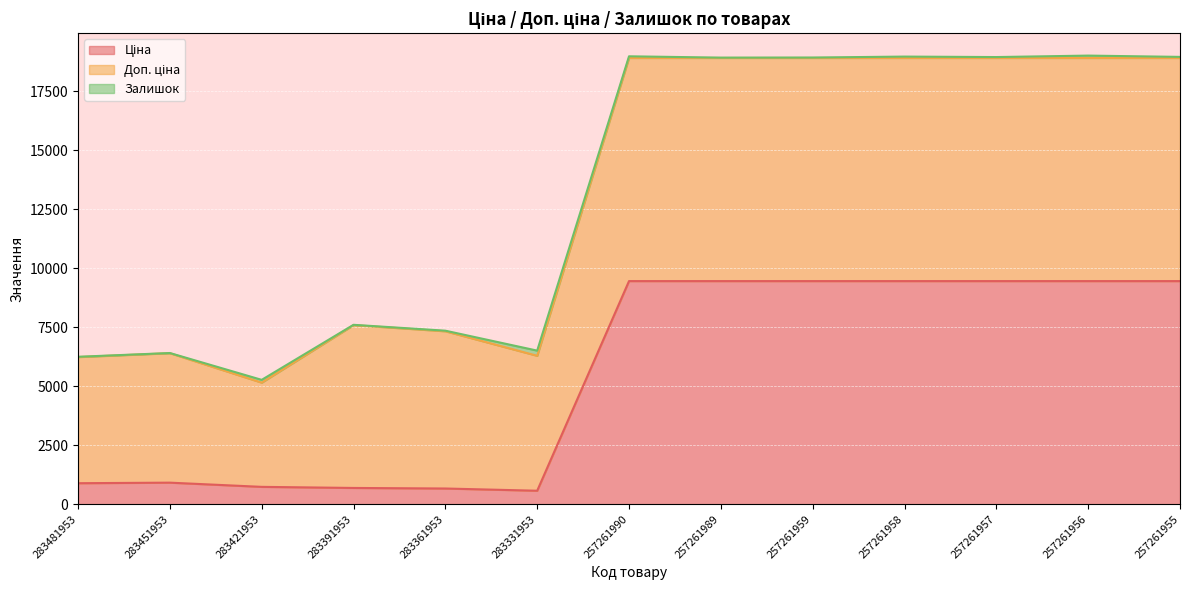

What is the total value across all series at 257261956?

19017.8